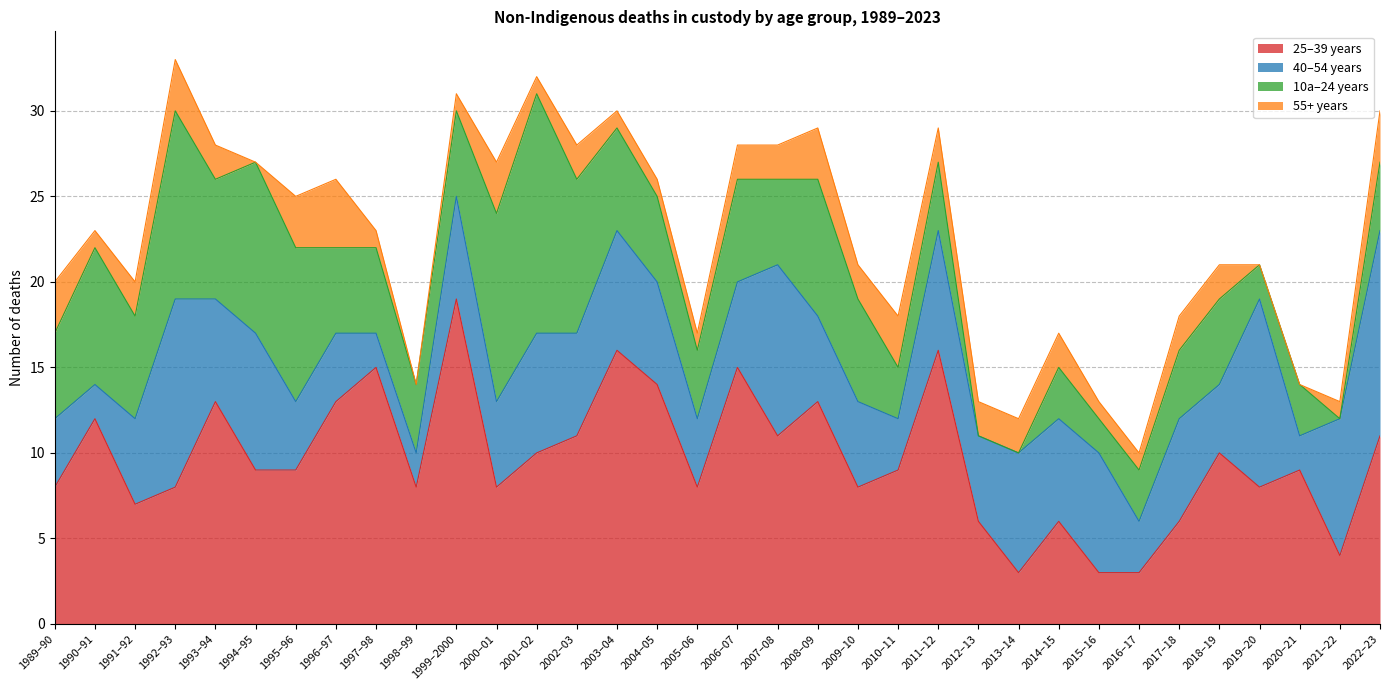

What is the minimum value for 25–39 years?

3